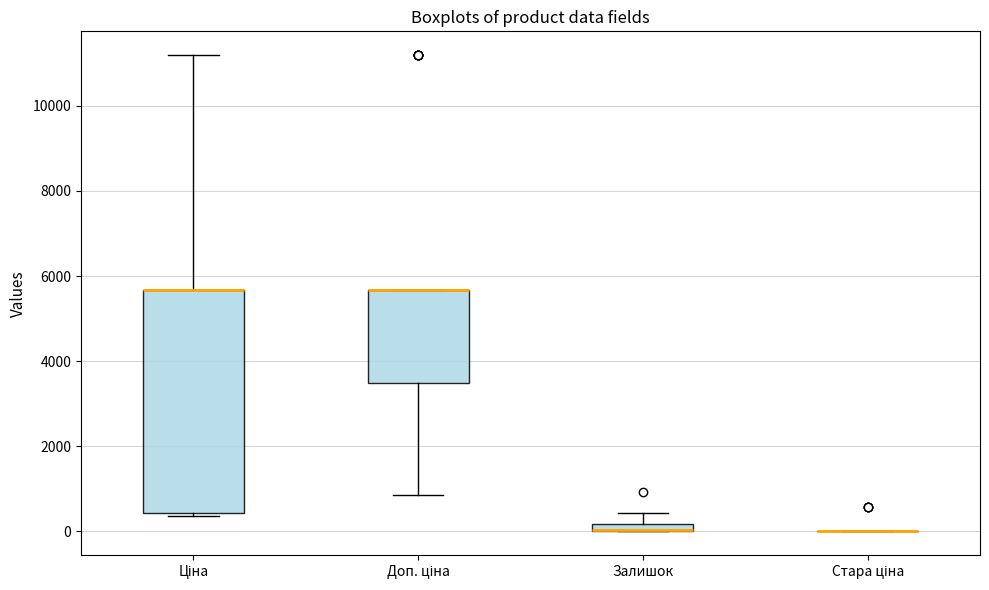

Which box is the tallest, from its lower edge to its upper edge?

Ціна